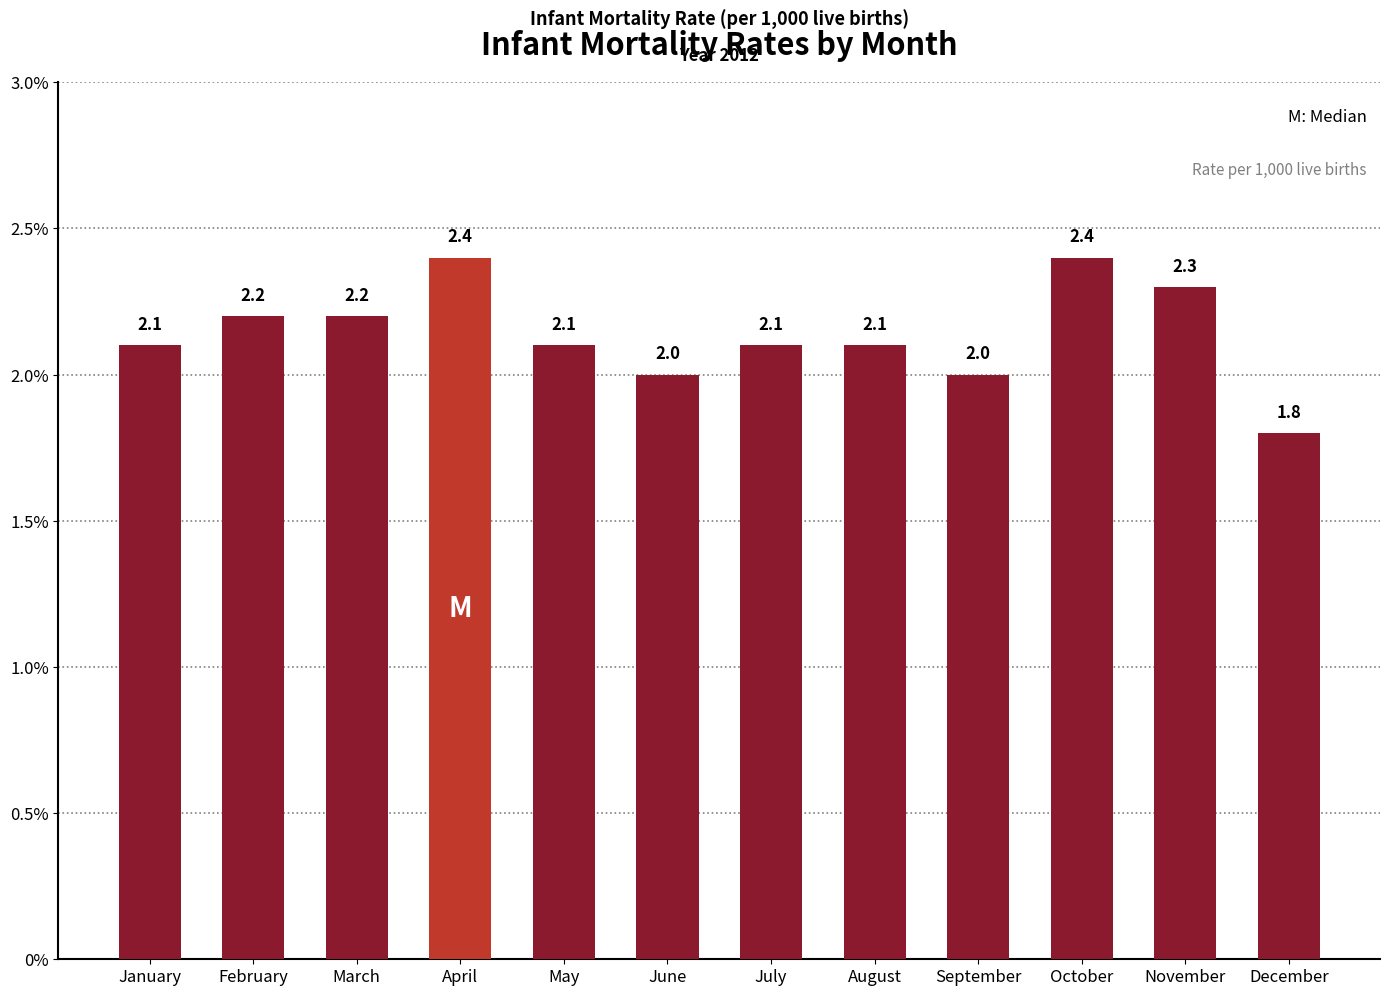

What is the smallest value displayed?

1.8